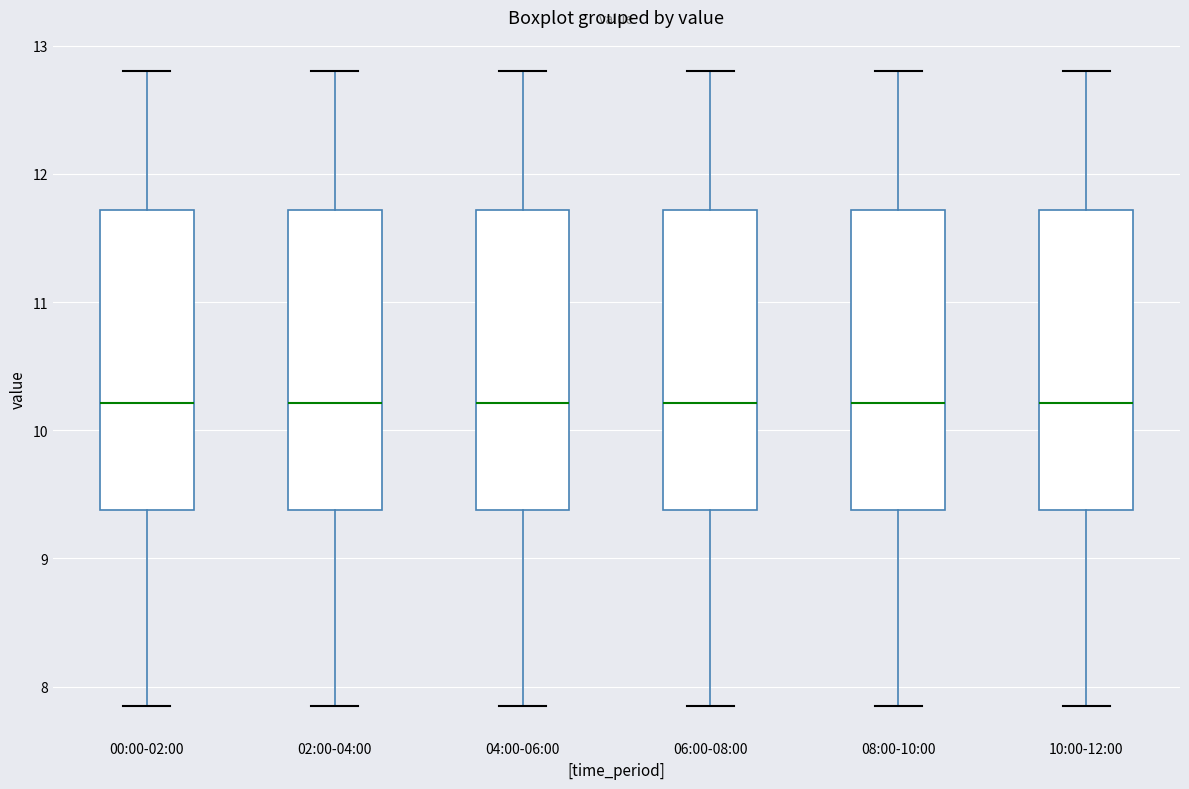

Where is the upper edge of the box for 06:00-08:00 on the y-axis? The values are not printed on the chart, so give them approximately, as read against the axis.

11.7